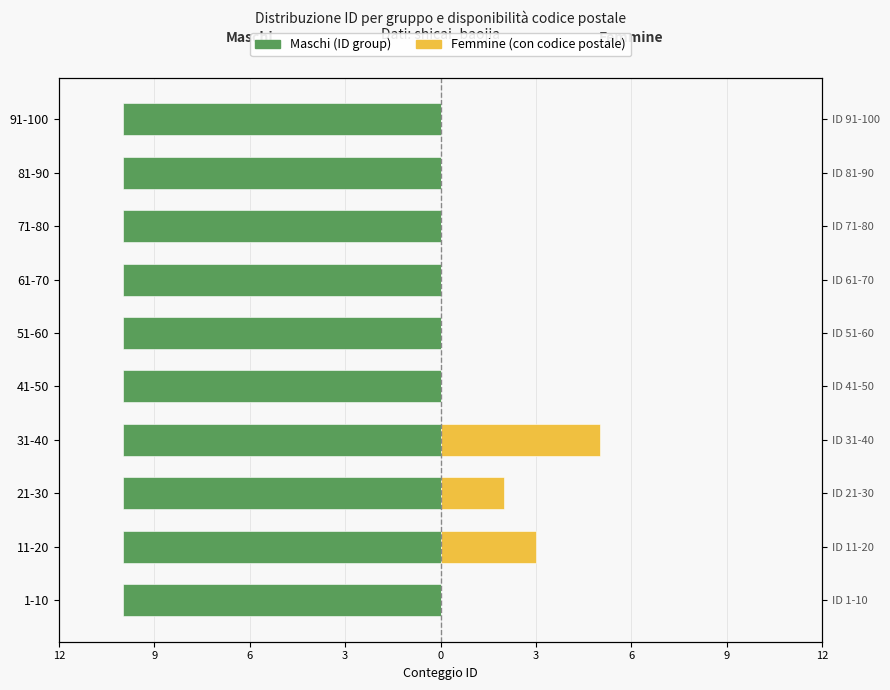

At 3, list the series in order from smallest to largest.

Maschi, Femmine